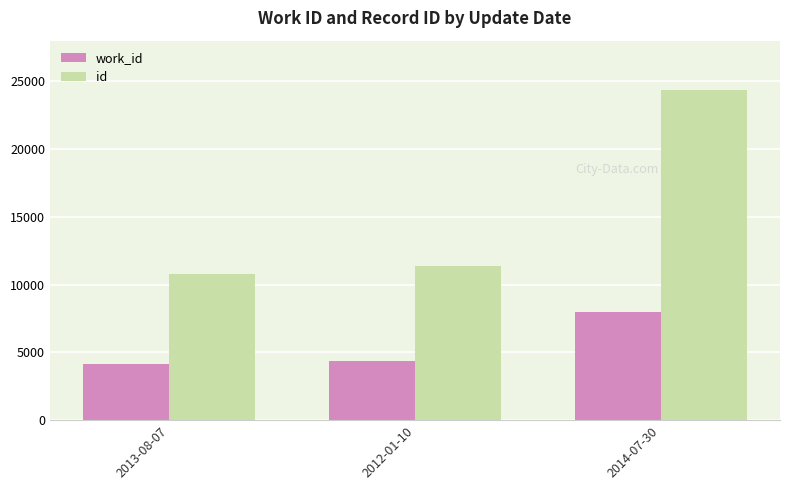

Is the value of work_id at 2013-08-07 greater than the value of id at 2012-01-10?

No